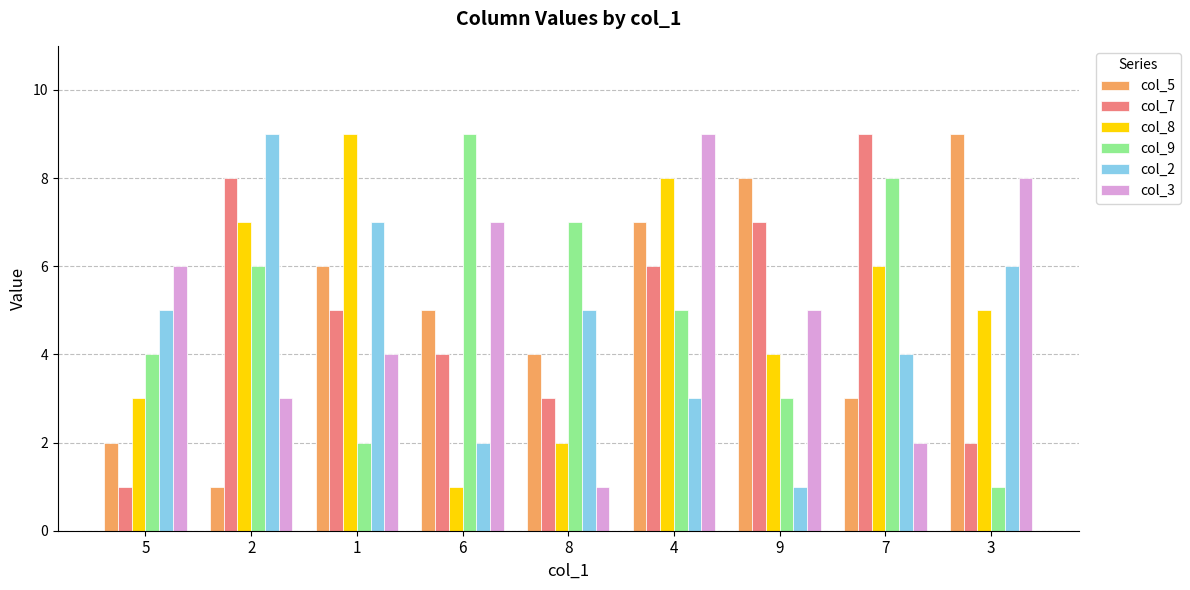

Reading left to right, list all the values displayed in this chart.

col_5: 5=2	2=1	1=6	6=5	8=4	4=7	9=8	7=3	3=9
col_7: 5=1	2=8	1=5	6=4	8=3	4=6	9=7	7=9	3=2
col_8: 5=3	2=7	1=9	6=1	8=2	4=8	9=4	7=6	3=5
col_9: 5=4	2=6	1=2	6=9	8=7	4=5	9=3	7=8	3=1
col_2: 5=5	2=9	1=7	6=2	8=5	4=3	9=1	7=4	3=6
col_3: 5=6	2=3	1=4	6=7	8=1	4=9	9=5	7=2	3=8